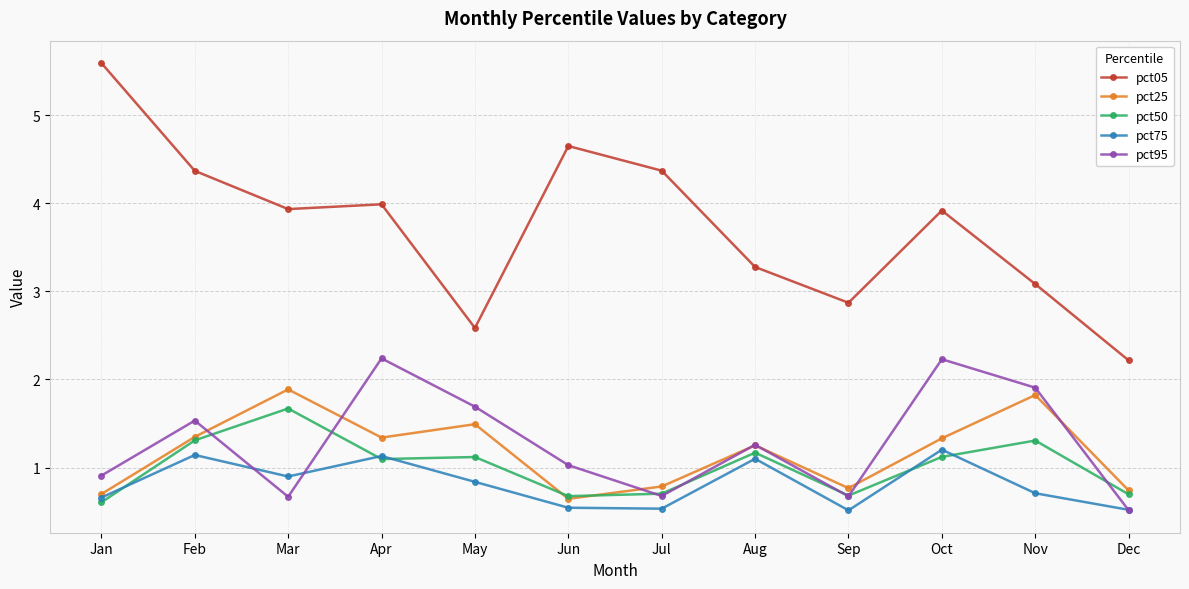

How many distinct data groups are displayed?

5